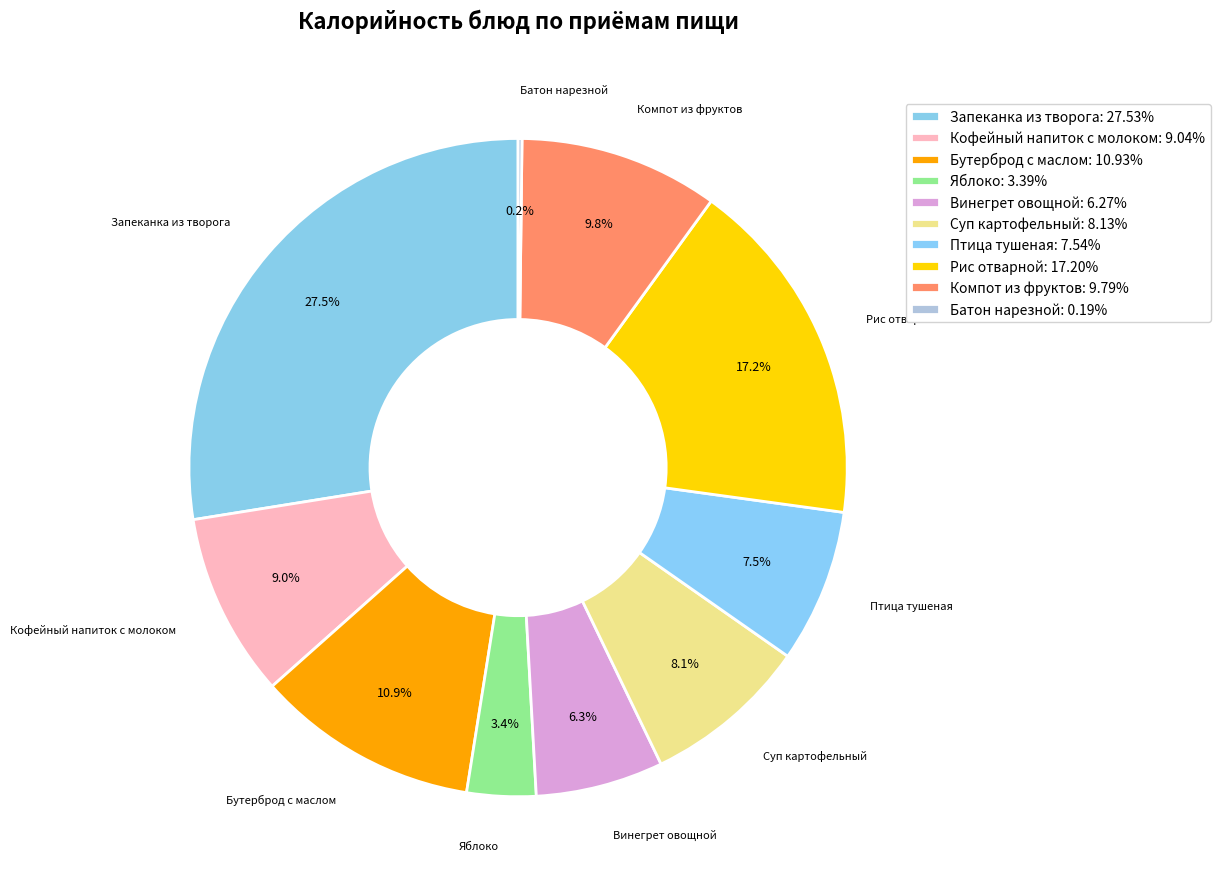

Between Винегрет овощной and Яблоко, which is larger?

Винегрет овощной